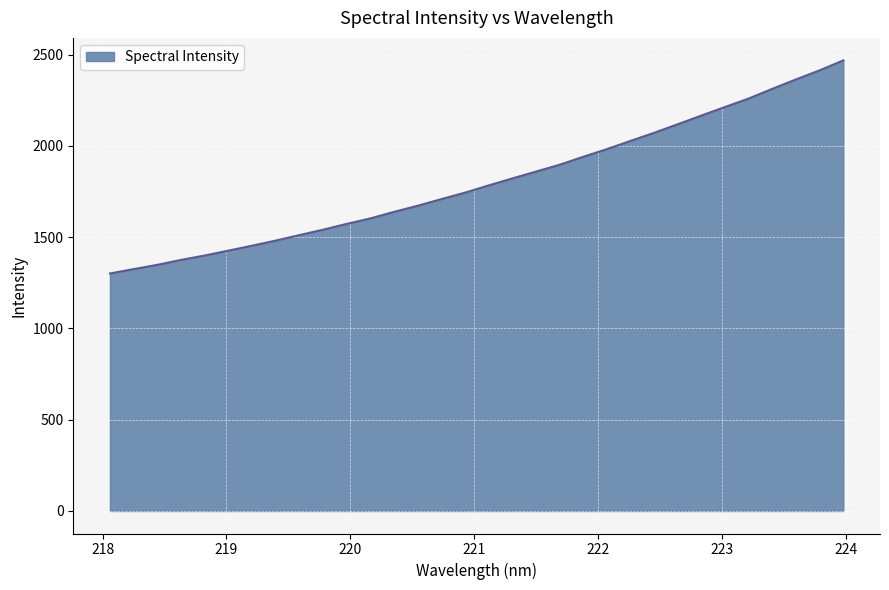

What is the difference between the maximum and minimum values?

1167.4